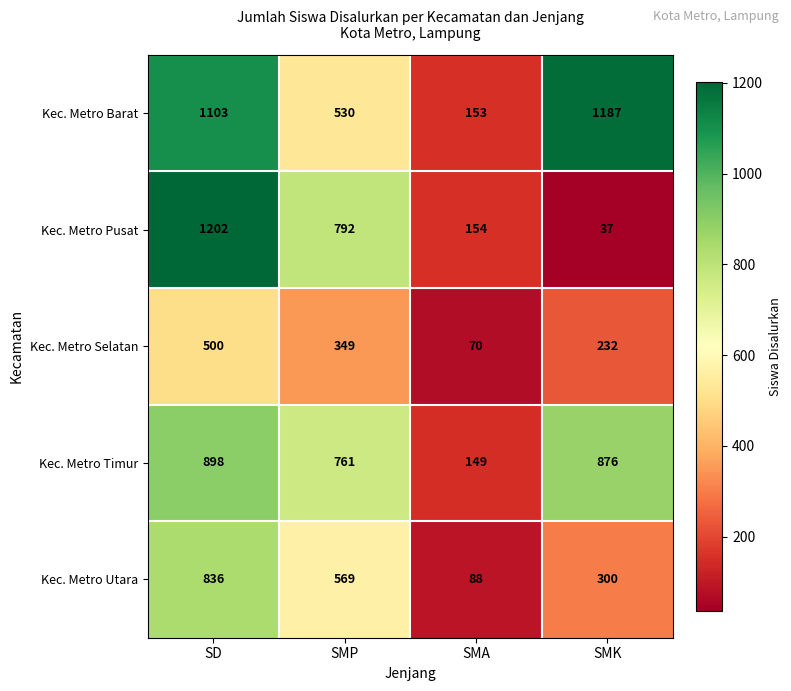

What is the total value across all series at SD?

4539